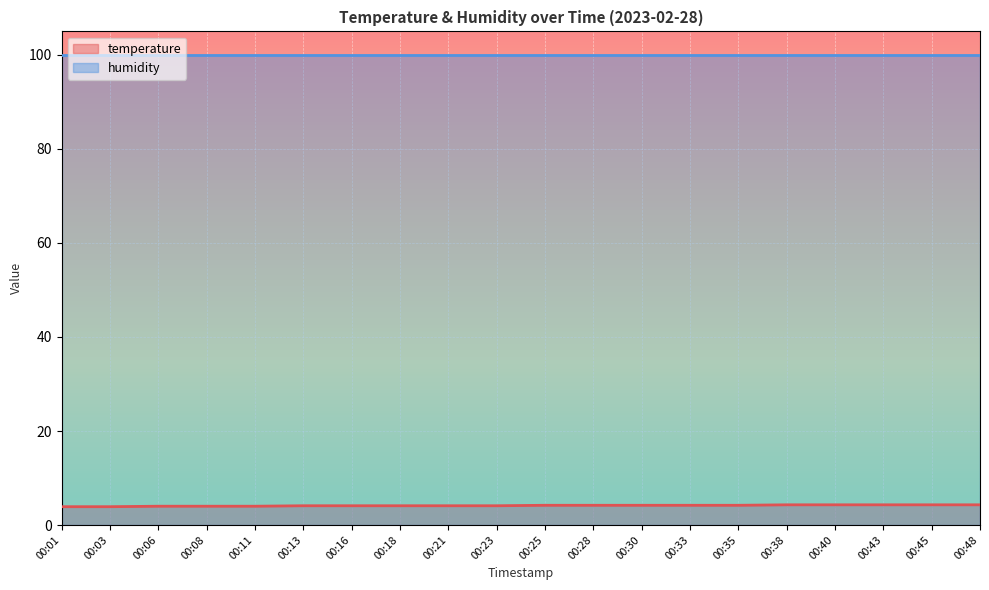

What value does the data have at 00:23?

4.1